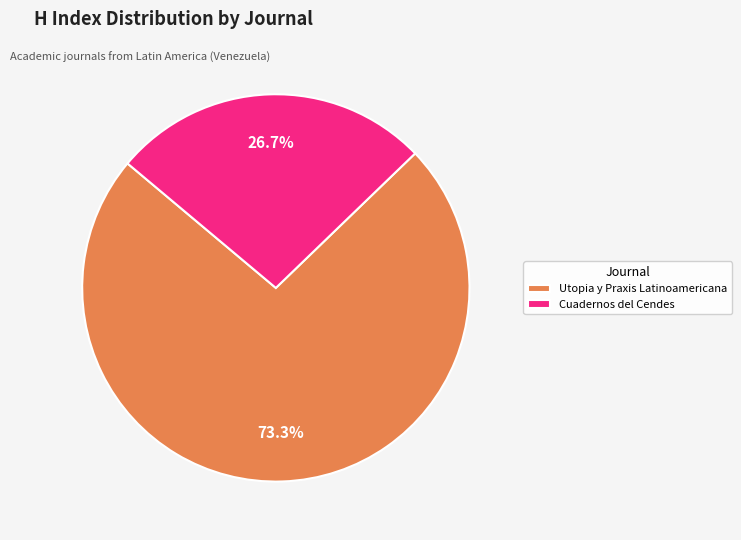

To the nearest percent, what is the combined percentage of Utopia y Praxis Latinoamericana and Cuadernos del Cendes?

100%